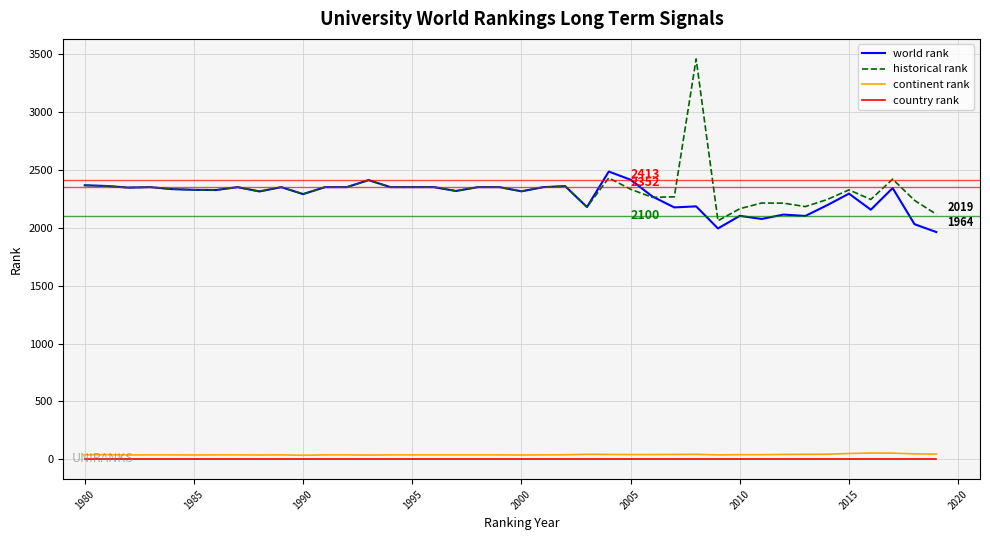

Which series has the largest range (max minus min)?

historical rank